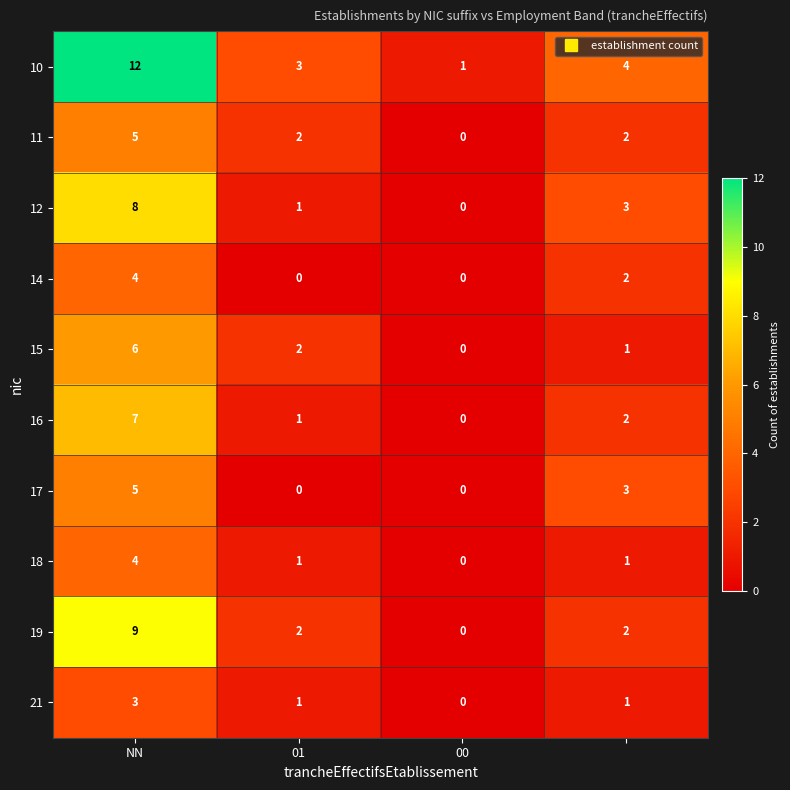

What is the sum of all 12 values?

12